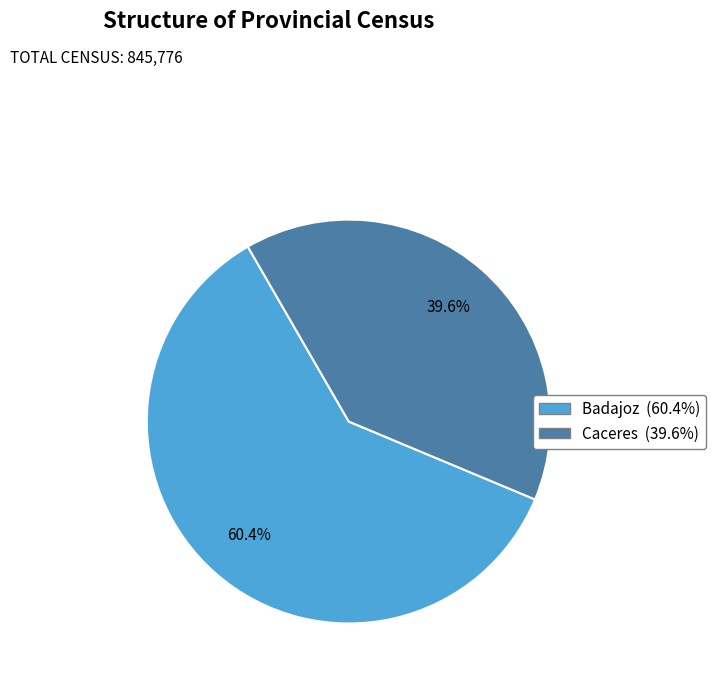

Is the sum of Caceres and Badajoz greater than half?

Yes